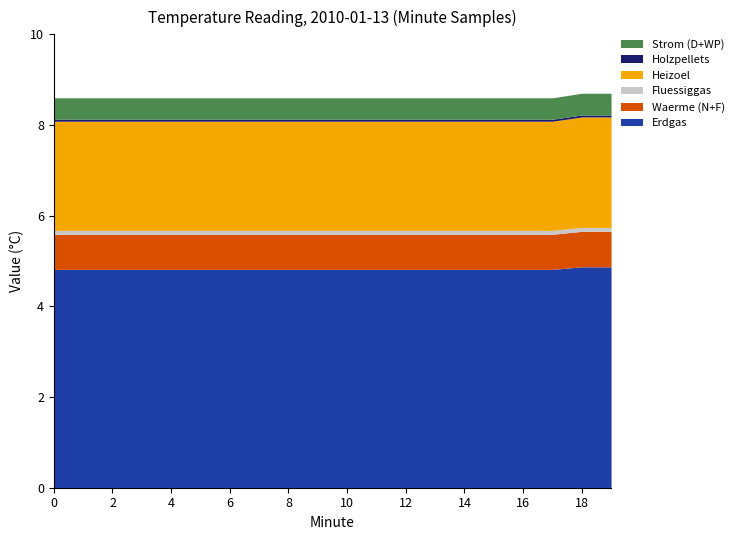

True or false: Holzpellets has more than 1 points higher than both neighbors.

False